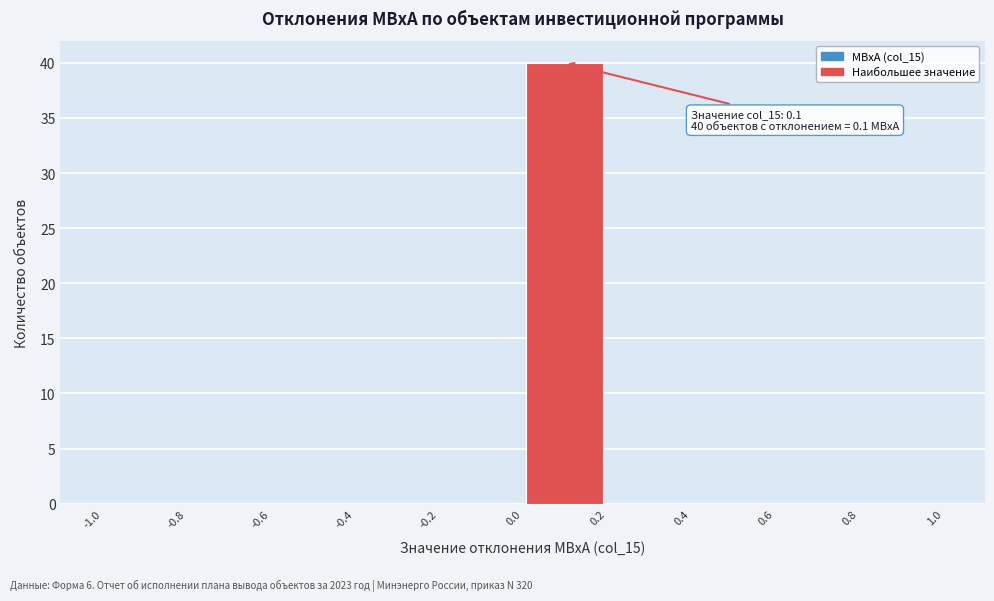

Over which range of the x-axis is the bar tallest?

0.0 to 0.2